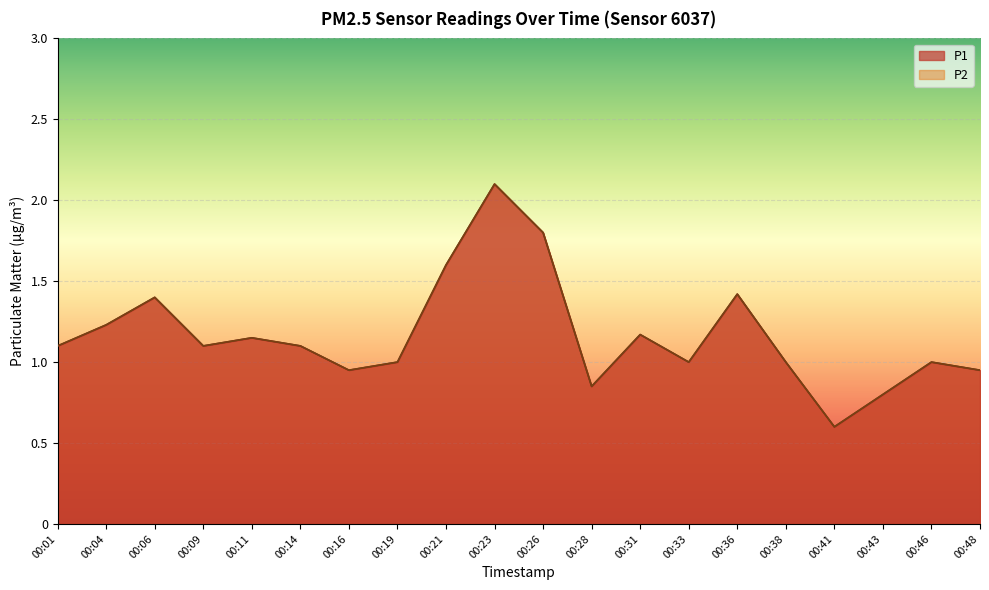

Between 00:11 and 00:23, which series saw the biggest shift?

P1